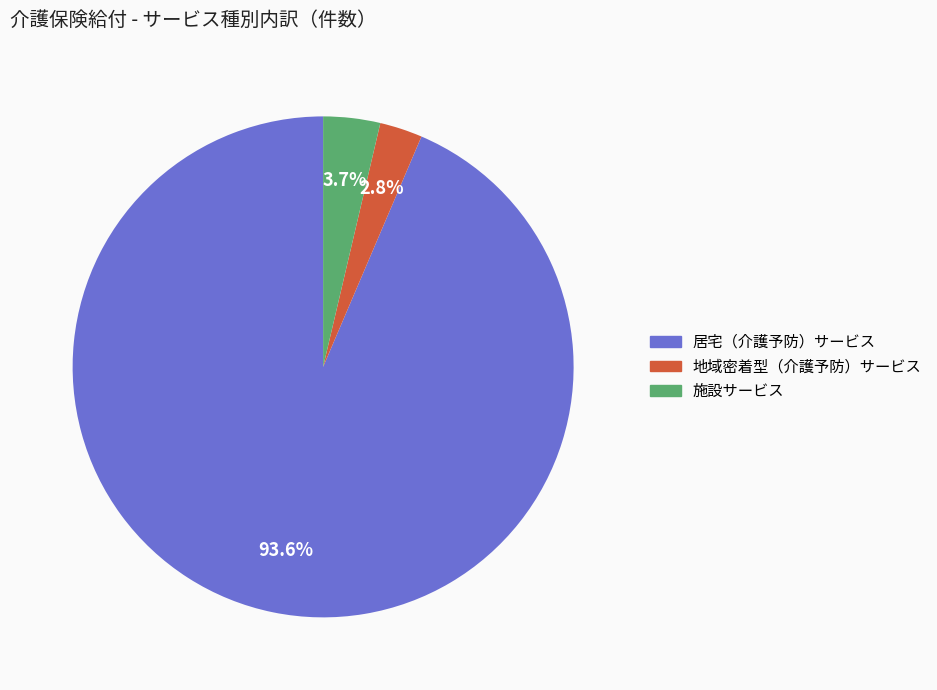

What percentage do 居宅（介護予防）サービス and 地域密着型（介護予防）サービス together represent?

96.3%